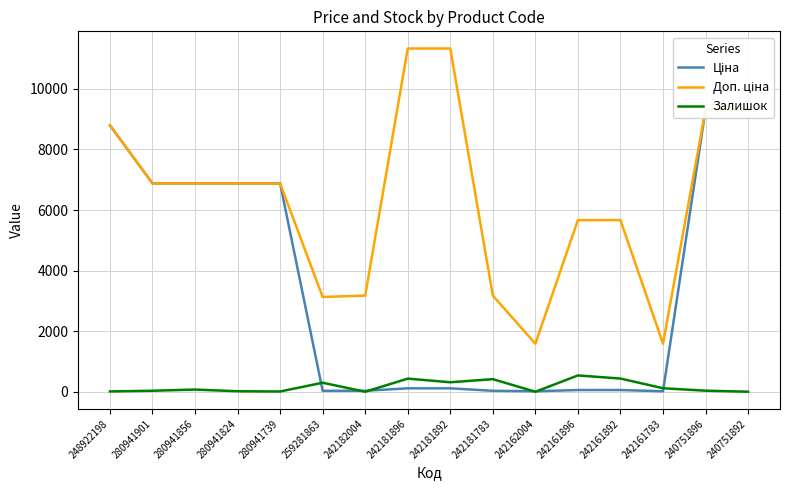

Reading right to left, extract all data points from this chart.

Ціна: 9321.4	9321.4	15.9	56.7	56.7	15.9	31.7	113.3	113.3	31.7	31.3	6879.5	6879.5	6879.5	6879.5	8797.6
Доп. ціна: 9321.4	9321.4	1587.0	5667.0	5667.0	1587.0	3174.0	11334.0	11334.0	3174.0	3130.0	6879.5	6879.5	6879.5	6879.5	8797.6
Залишок: 2.0	35.0	116.0	436.0	539.0	0.0	416.0	313.0	434.0	0.0	298.0	9.0	17.0	72.0	33.0	11.0